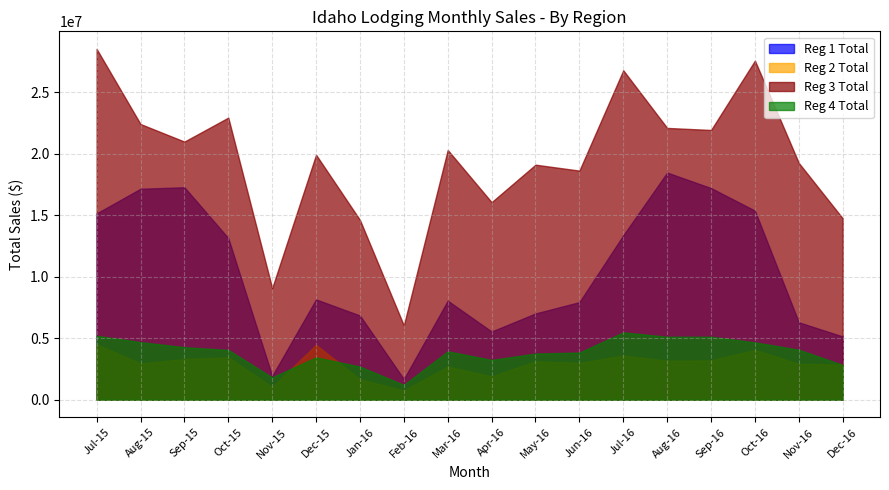

What is the value of the Reg 3 Total point at the 12th from the left?

18632358